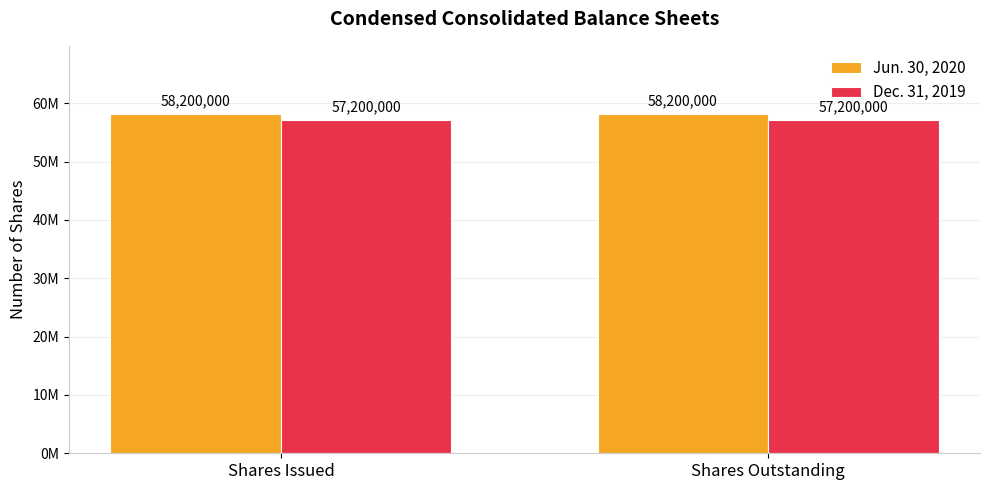

Does the chart contain any negative values?

No